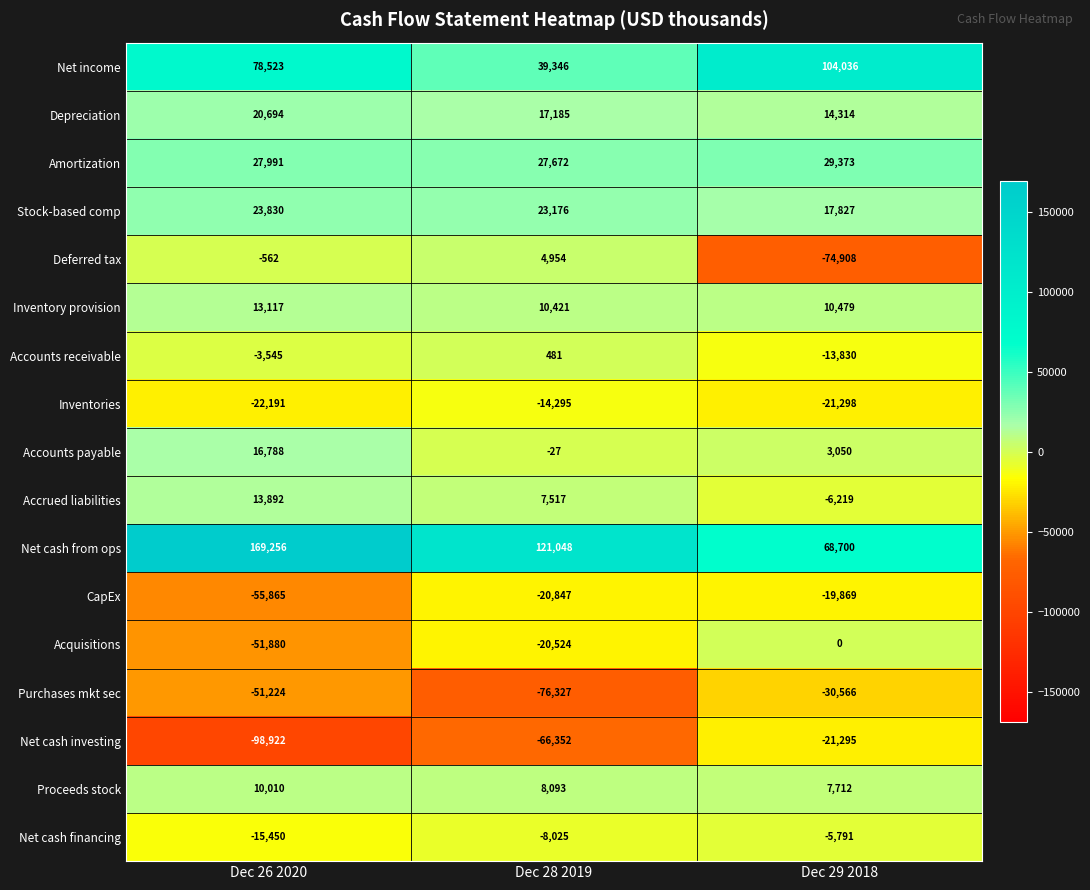

Which category has the lowest value across all series?

Dec 26 2020